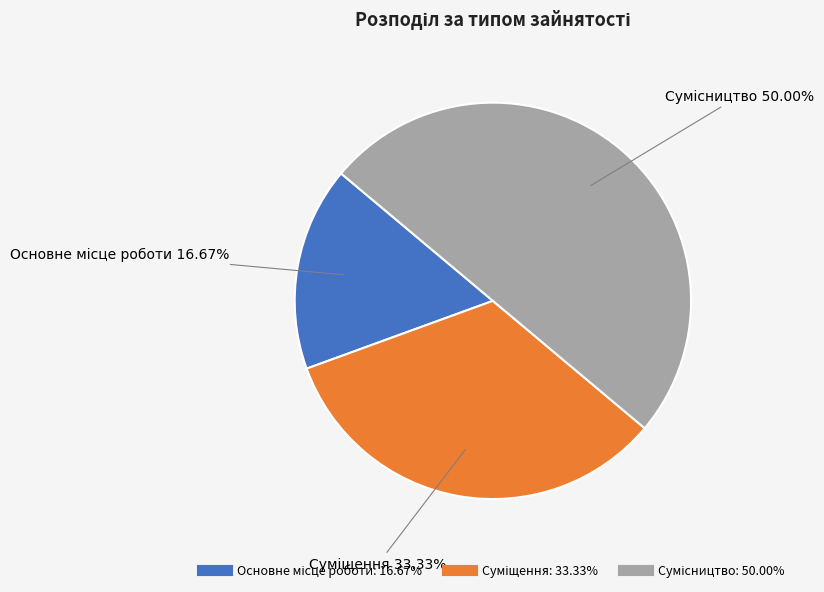

What is the ratio of the value at Суміщення to the value at Сумісництво?

0.7